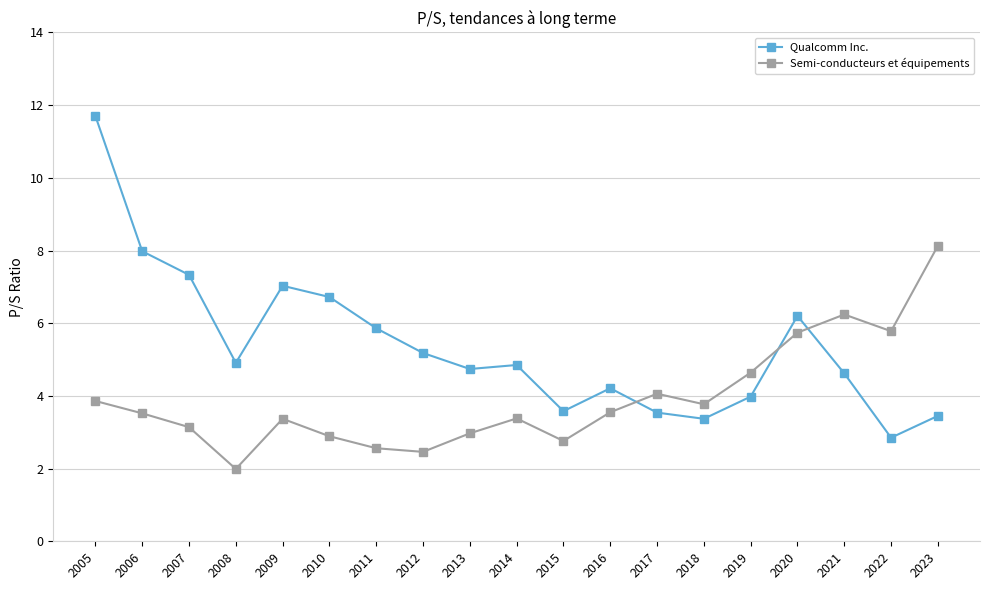

How many lines are shown in the chart?

2